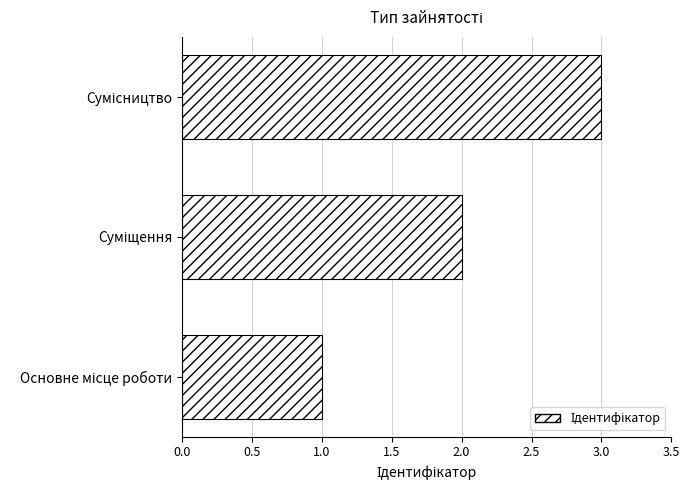

What is the maximum value shown in the chart?

3